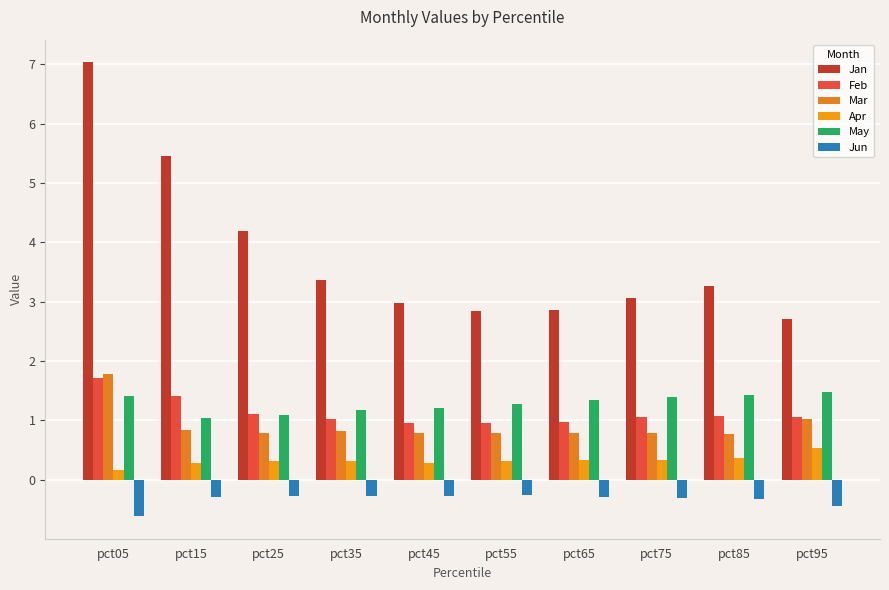

What is the difference between the maximum and second lowest values in the Mar series?

1.0